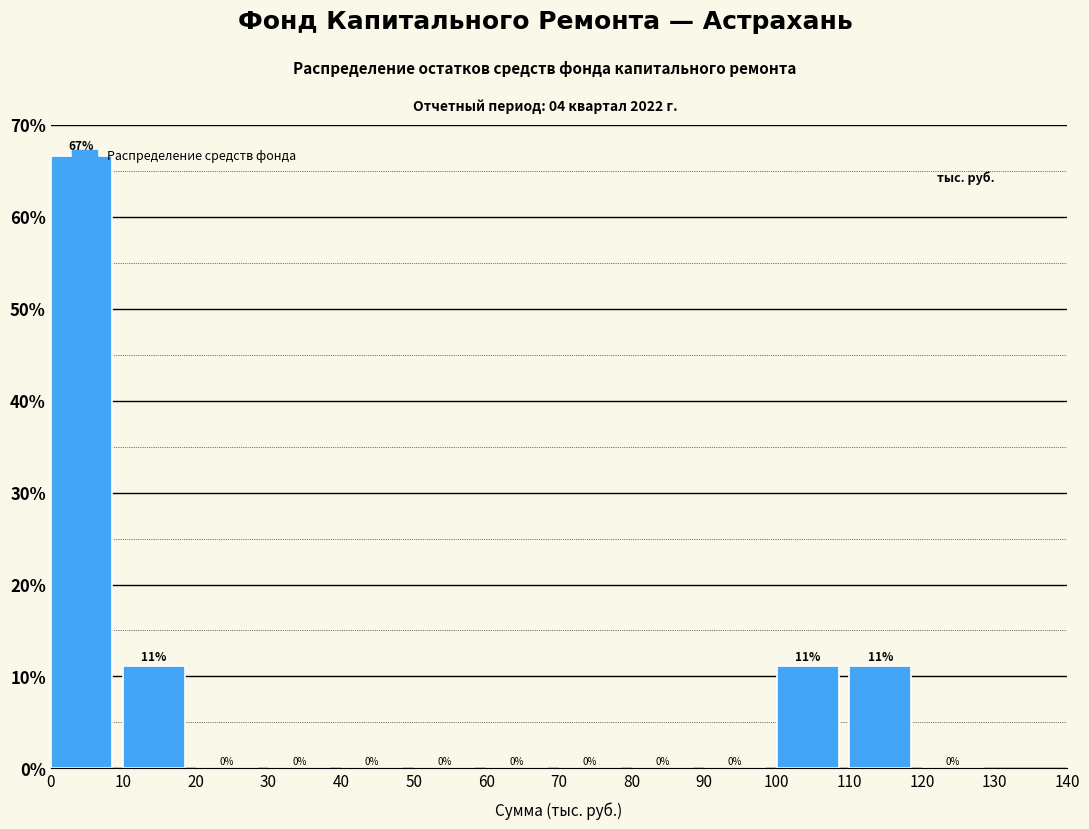

Over which range of the x-axis is the bar tallest?

0 to 10